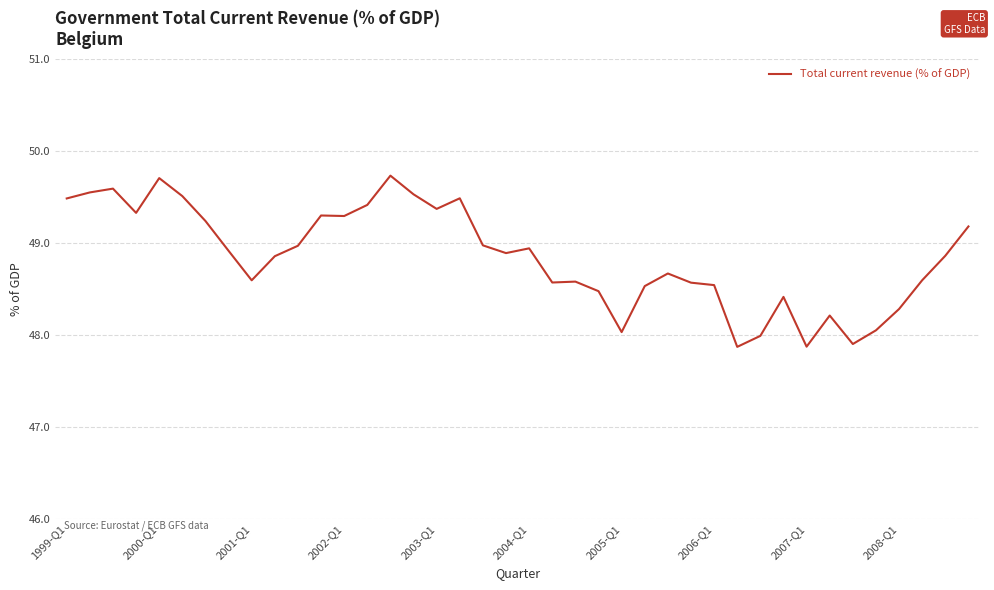

What is the difference between the maximum and minimum values?

1.9